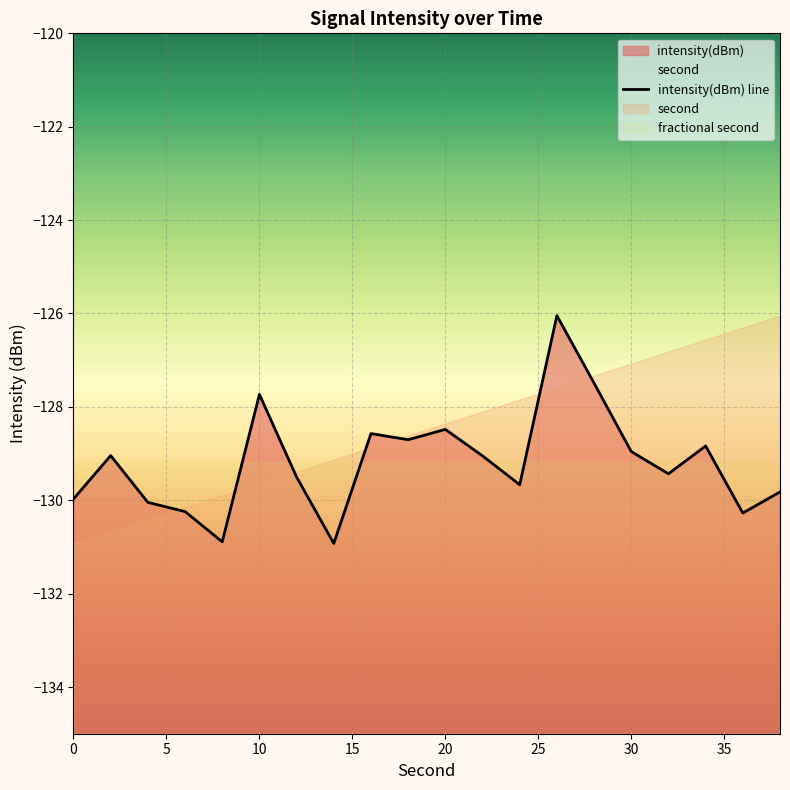

What is the value of the 3rd point from the left?

-130.0